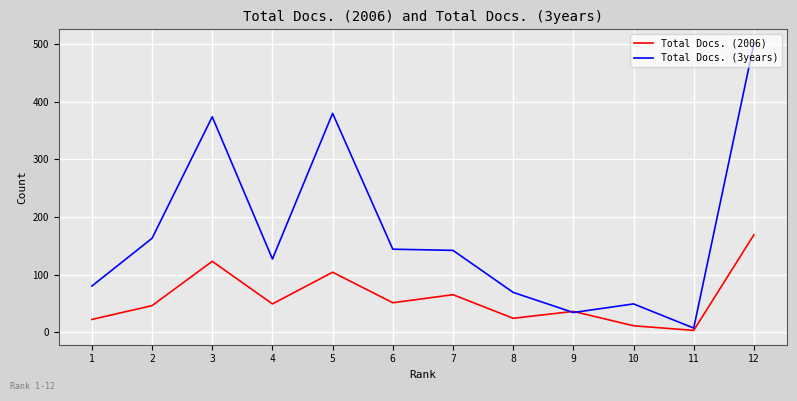

What is the approximate value of Total Docs. (2006) at 4?

49